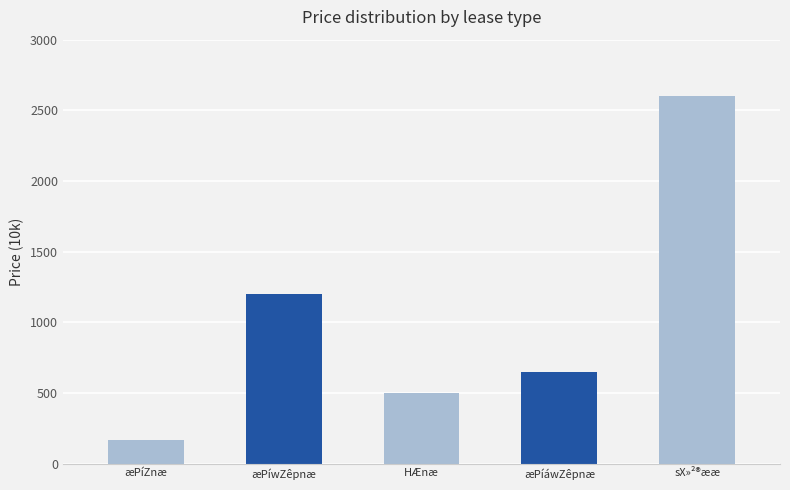

What is the change in value from æPíZnæ to sX»²®ææ?

+2430